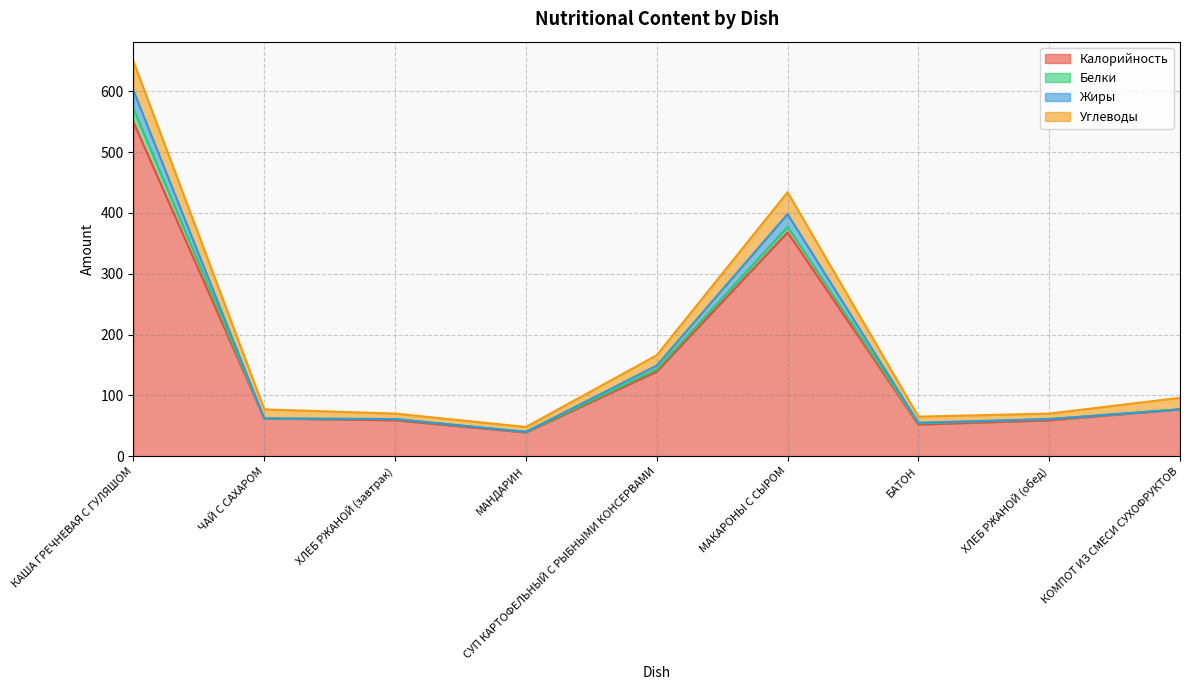

What are all the series names shown in the legend?

Калорийность, Белки, Жиры, Углеводы